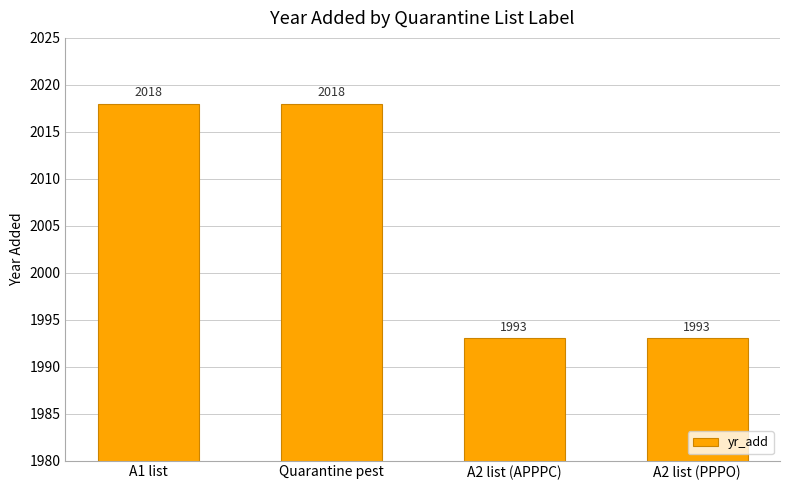

What is the average value?

2006